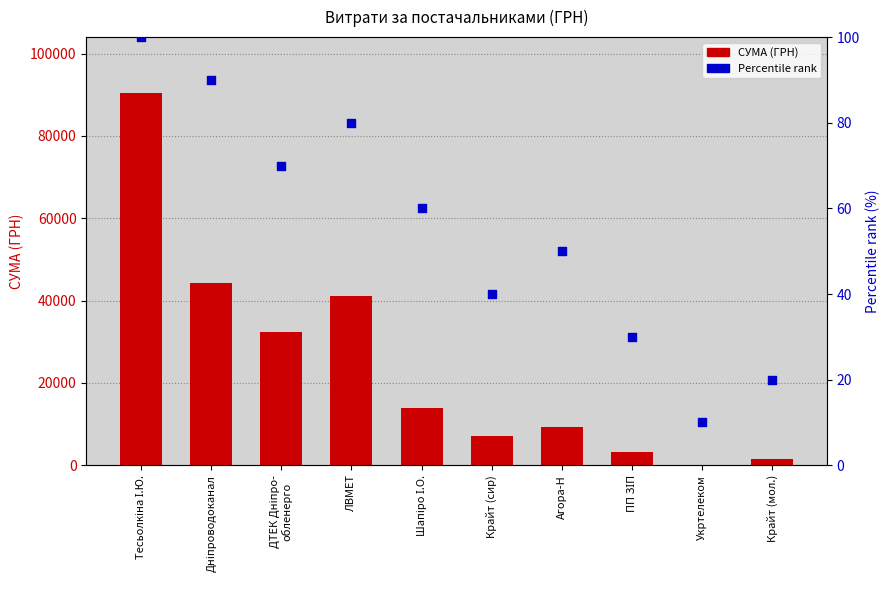

Which series reaches the minimum Y coordinate?

Percentile rank